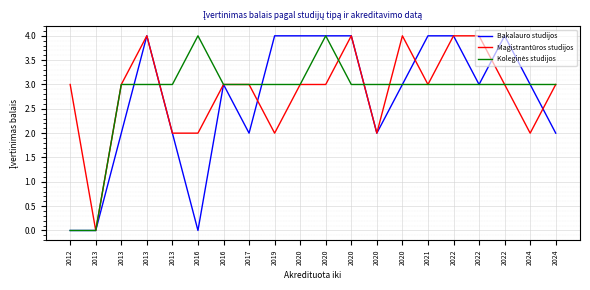

Is this an area chart (filled region under the line)?

No